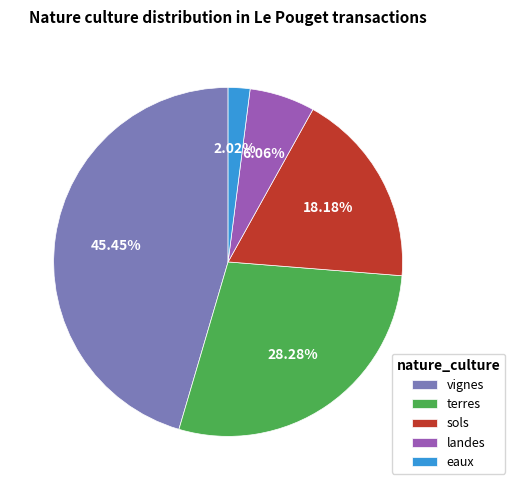

Does terres account for over 50% of the chart?

No